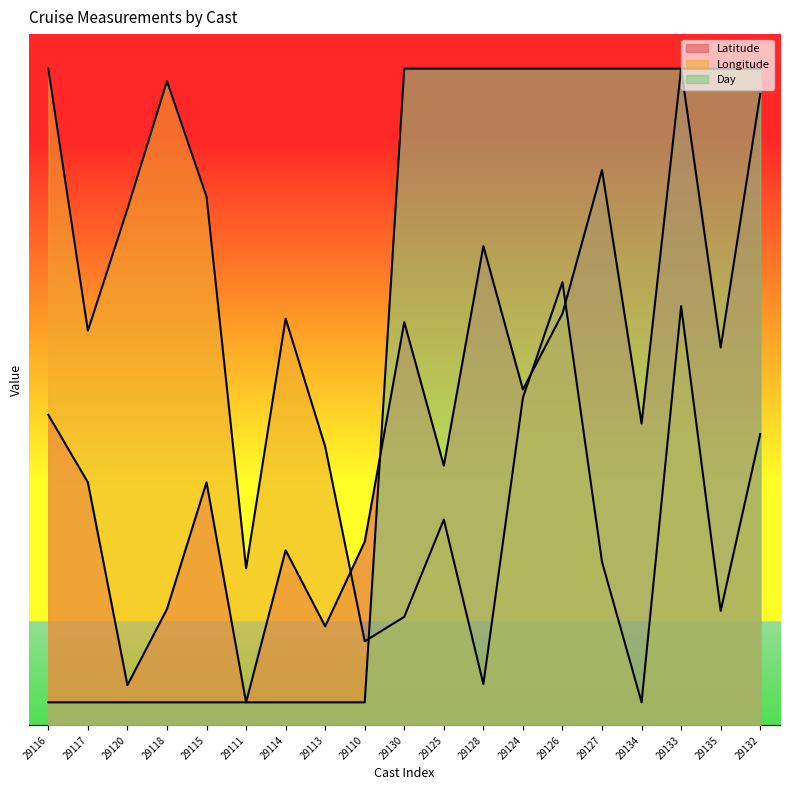

How many lines are shown in the chart?

3